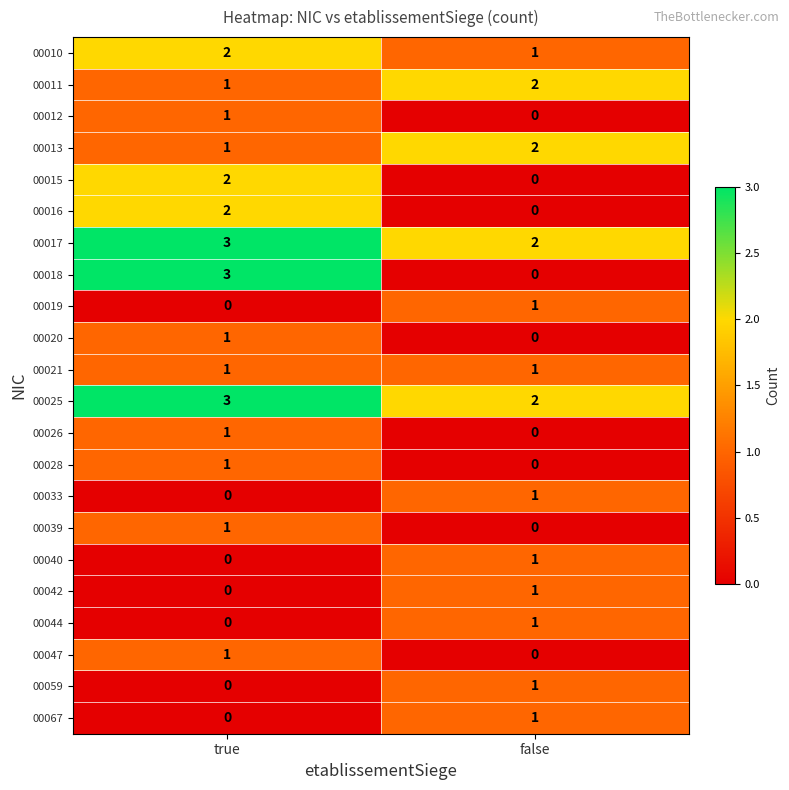

What is the total value across all series at false?

17